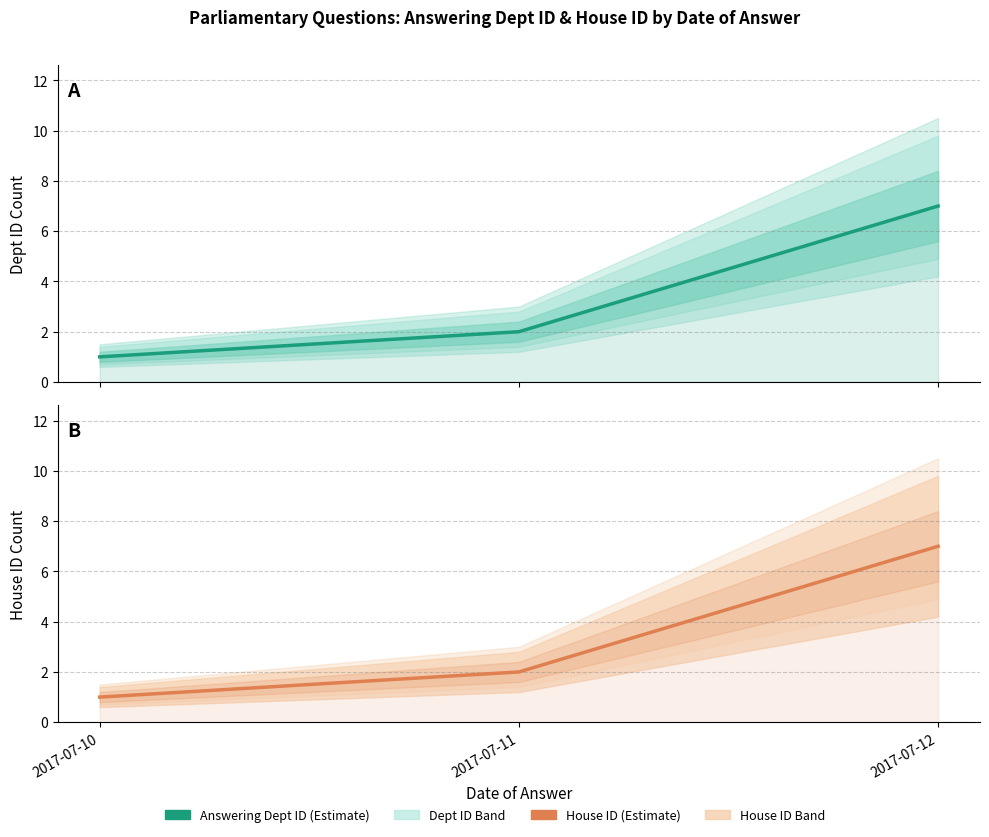

What is the value of the Answering Dept ID point at the 2nd from the left?

2